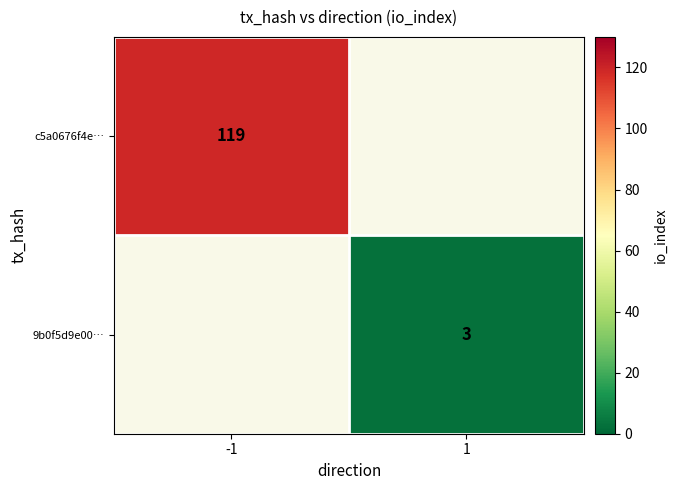

What is the maximum value shown in the chart?

119.0